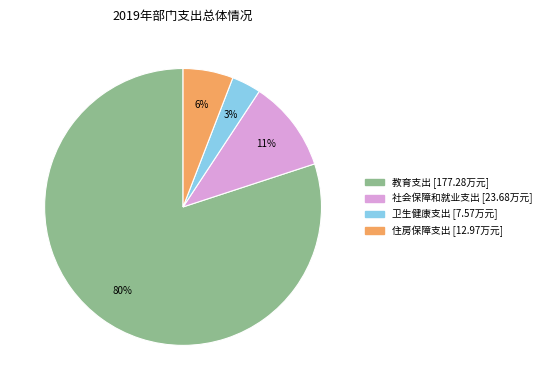

Combined, do 教育支出 and 住房保障支出 account for over 50%?

Yes